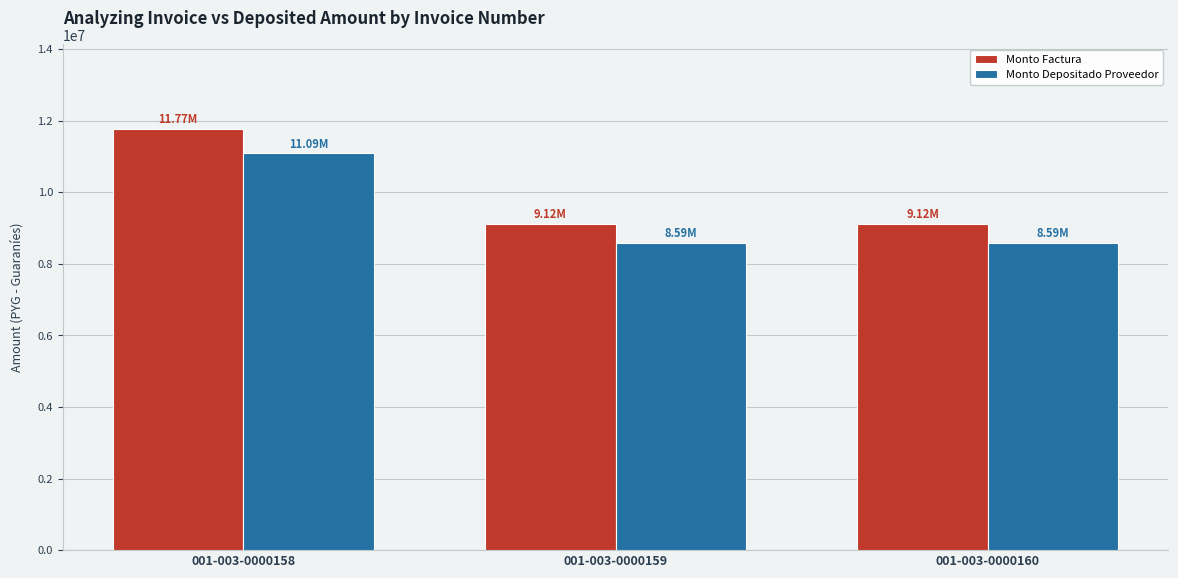

How many bars are there in each group?

2